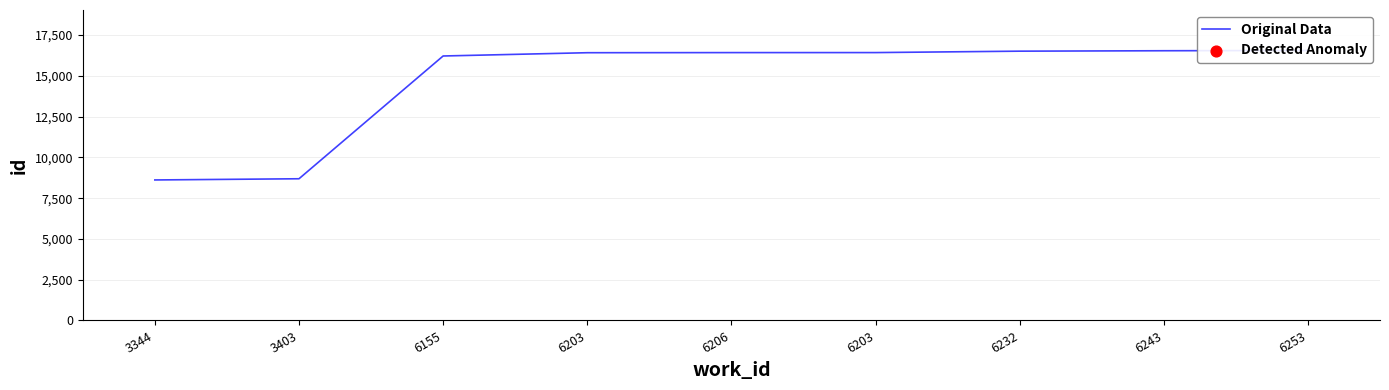

What is the change in value from 3344 to 6253?

+7939